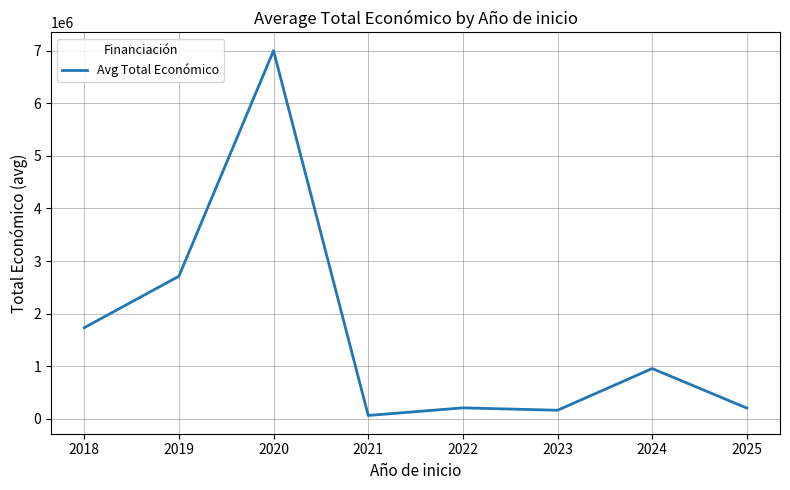

What is the ratio of the value at 2023 to the value at 2022?

0.8